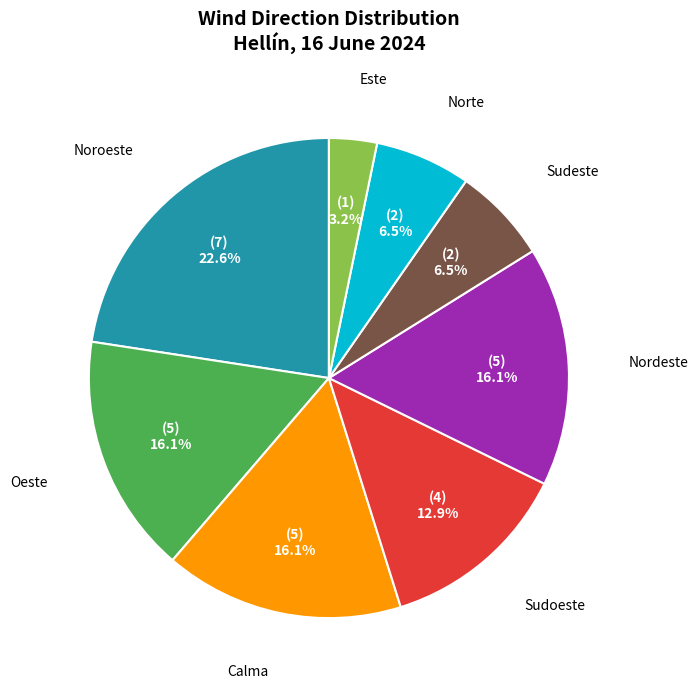

Is there a majority slice in this chart?

No